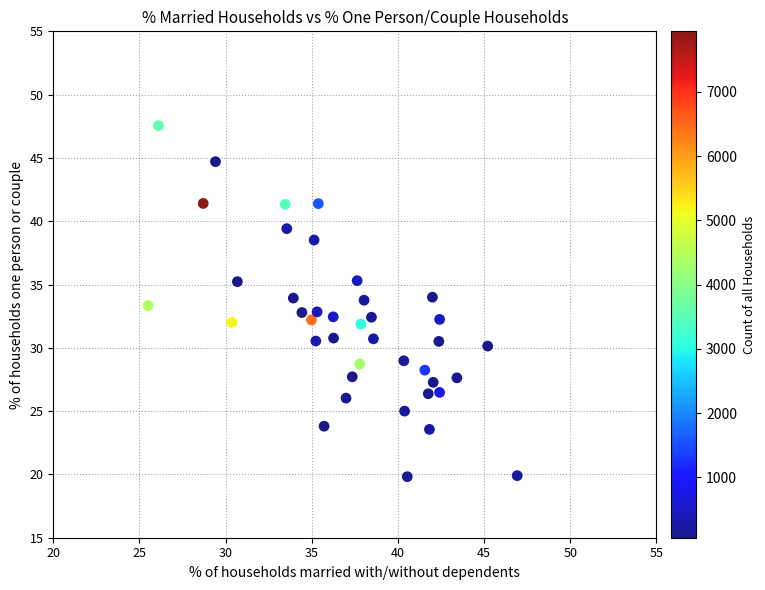

What is the range of Y values (max minus min)?

27.7